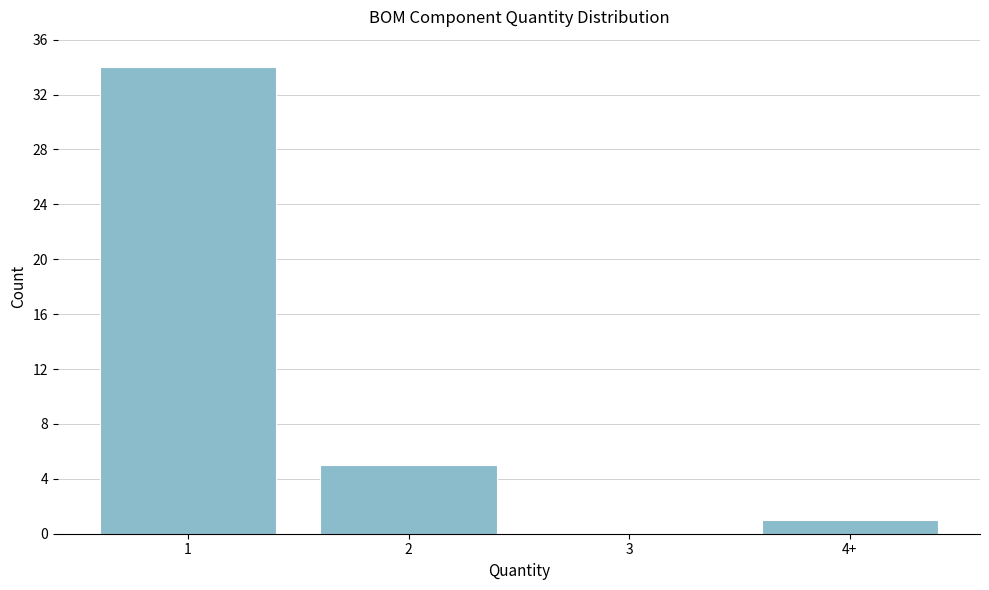

Reading left to right, list all the values displayed in this chart.

1=34	2=5	3=0	4+=1